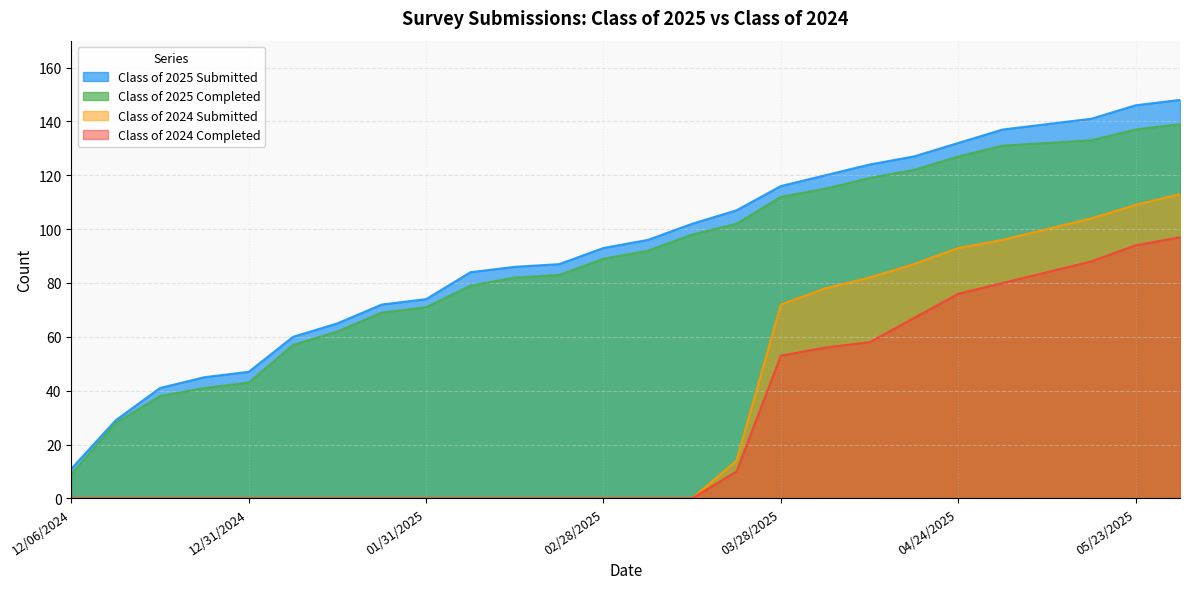

What is the average value of the Class of 2024 Completed series?

29